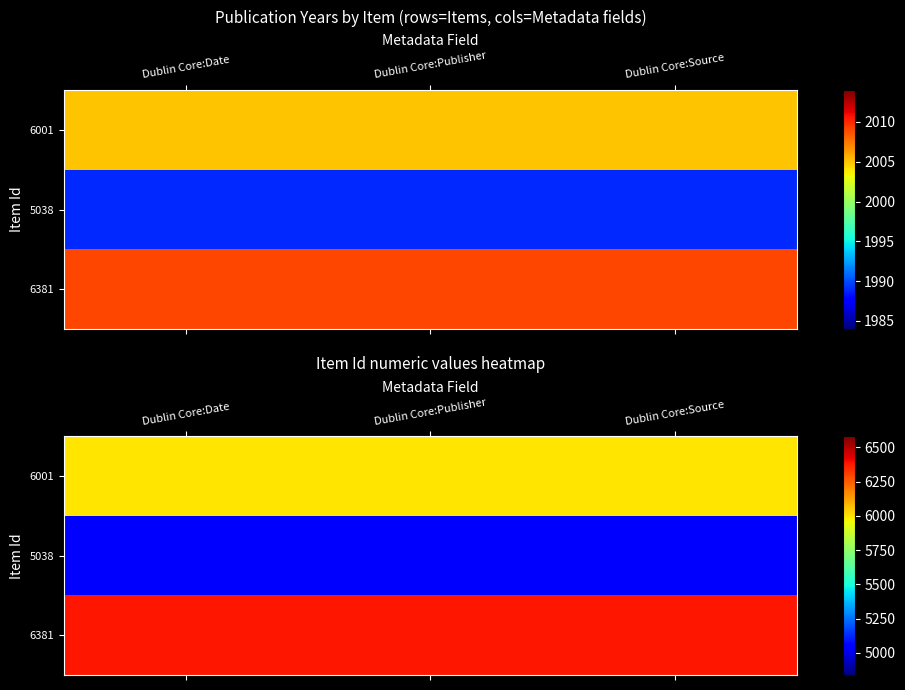

List the series in order of their overall mean, highest first.

6381, 6001, 5038